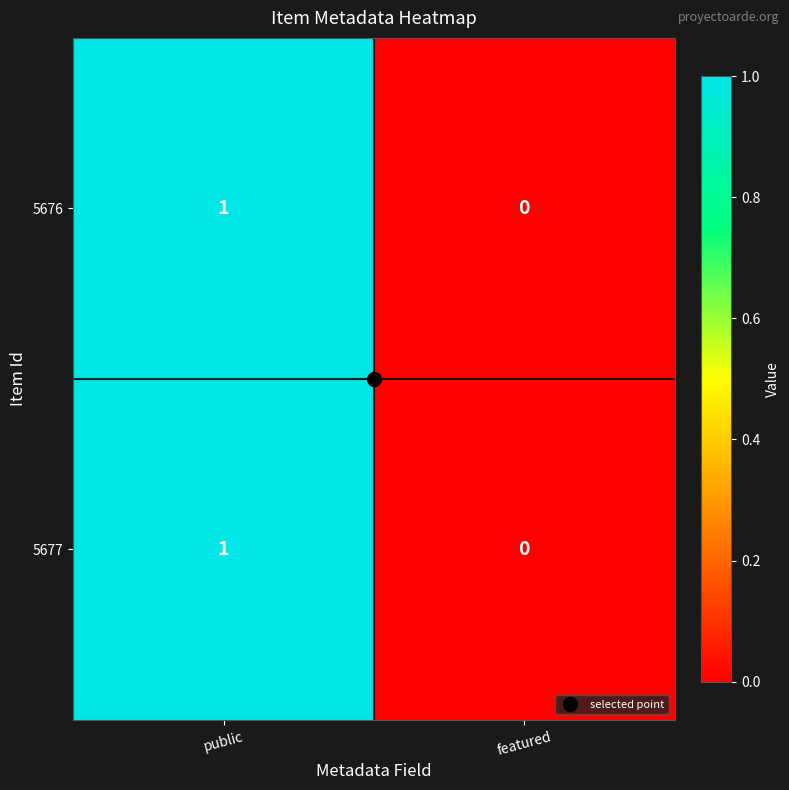

At which category is the sum across all series the highest?

public